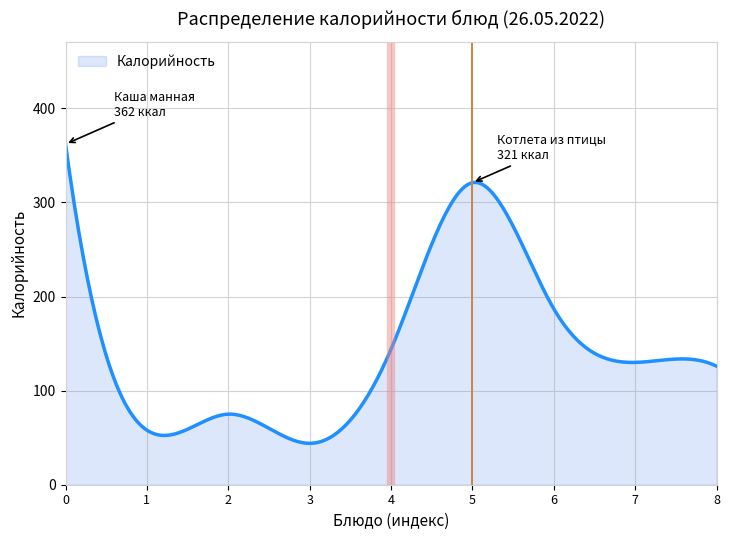

What is the maximum value shown in the chart?

362.0